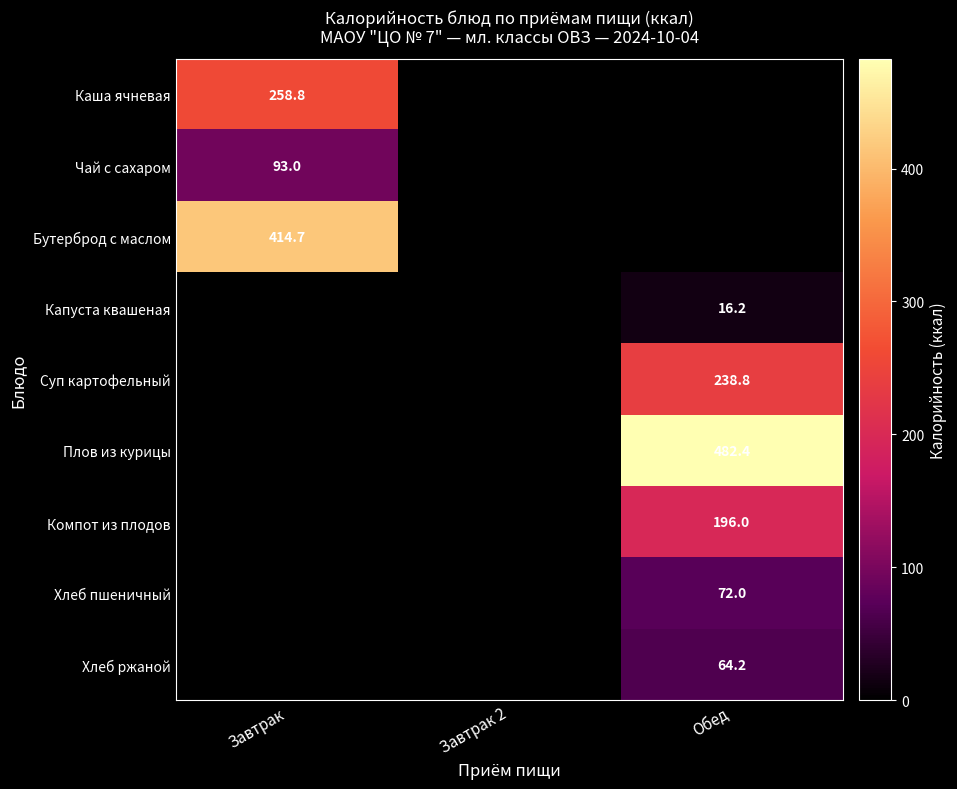

At how many categories does at least one series exceed 326?

2